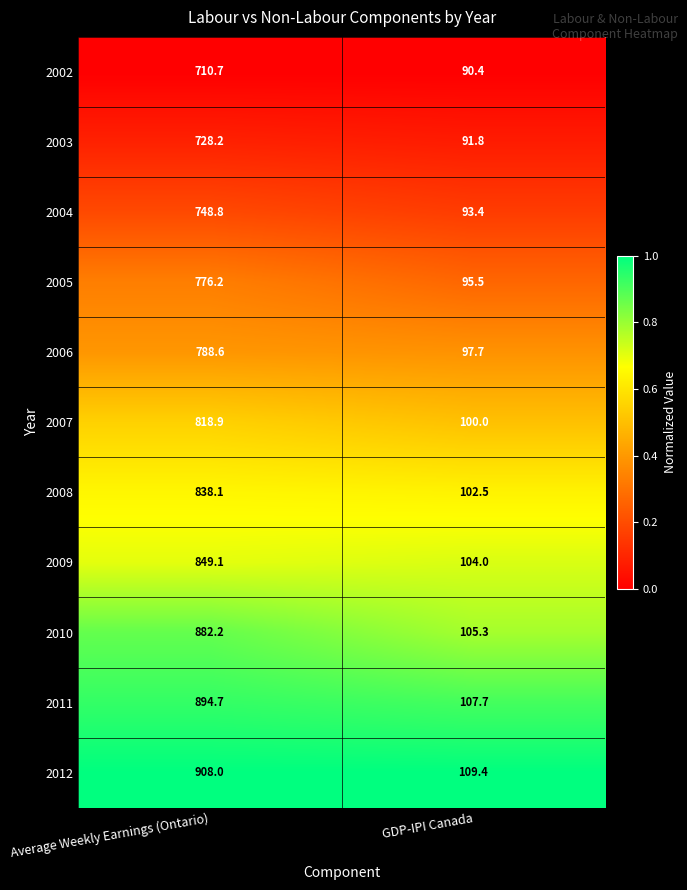

The 2004 series shows 748.8 at Average Weekly Earnings (Ontario). True or false?

True